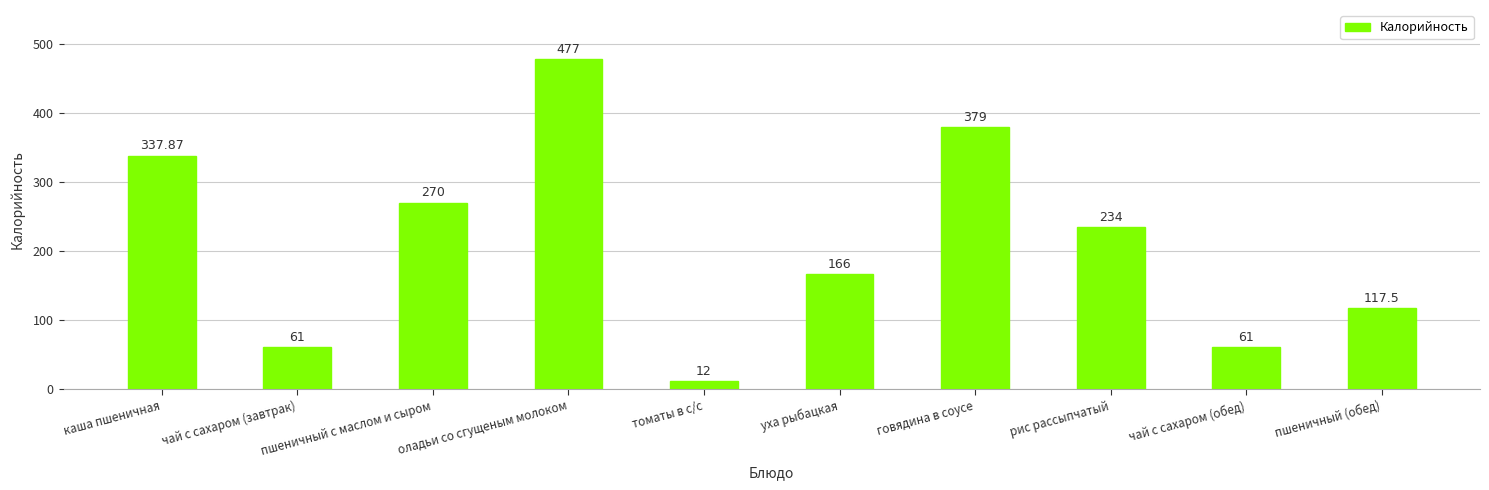

What is the label of the 10th bar from the right?

каша пшеничная